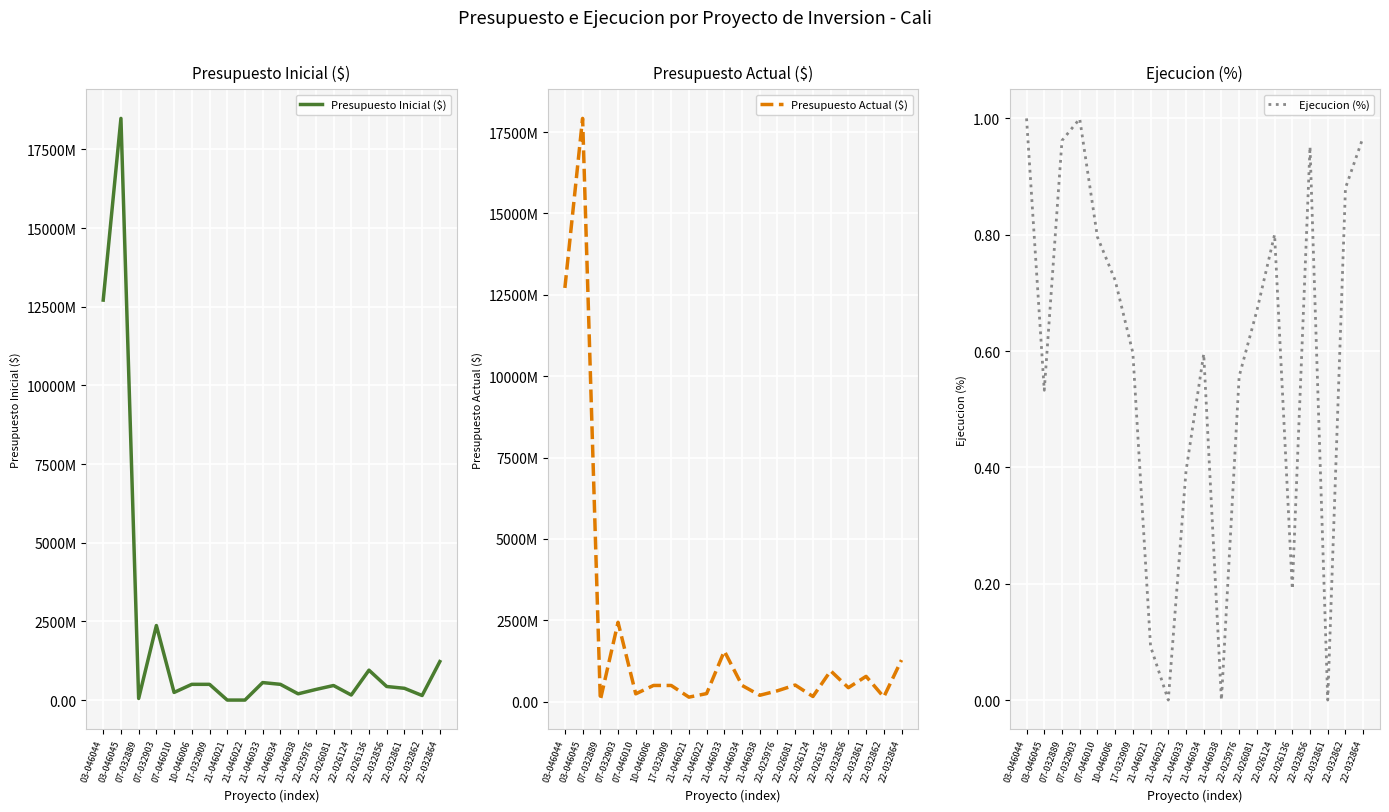

What is the difference between the Ejecucion (%) values at 21-046021 and 22-032861?

0.1